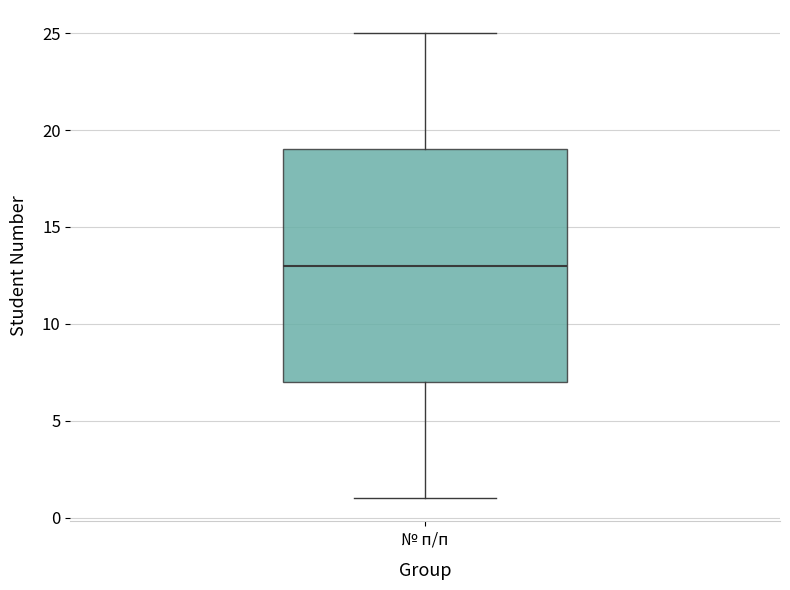

Transcribe this box plot: give where the median line is, the range the box spans, and where the two whiskers end, as read against the y-axis. The values are not printed on the chart, so give them approximately, as read against the axis.

median 13, box 7 to 19, whiskers 1 to 25